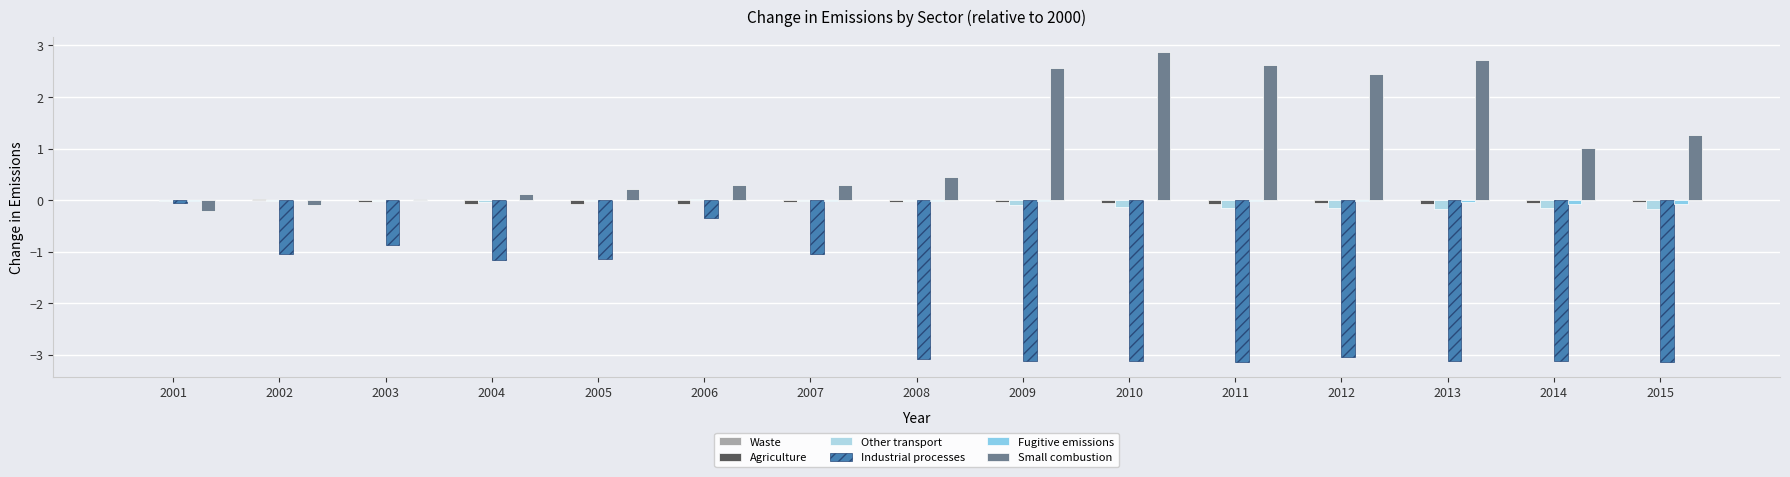

How many groups of bars are there?

15